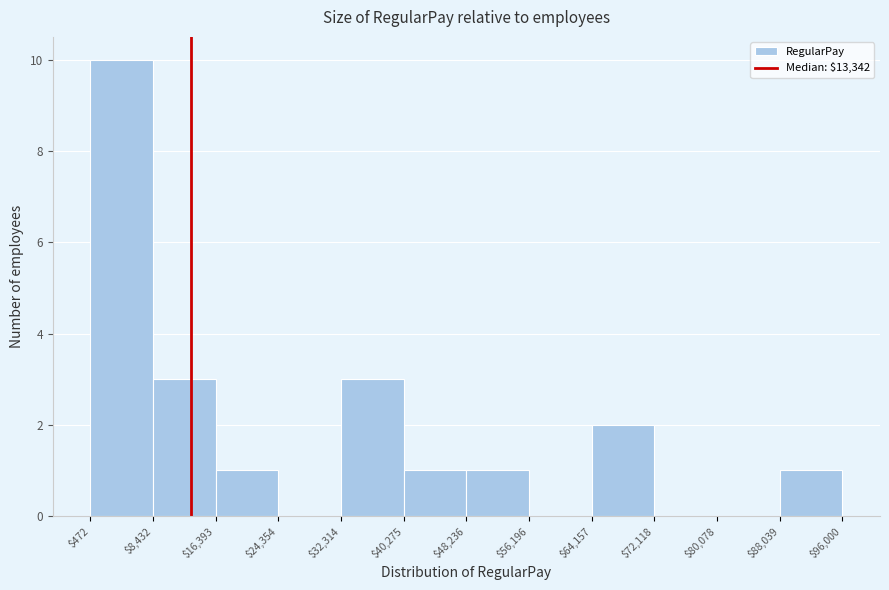

Over which range of the x-axis is the bar tallest?

$472 to $8,432